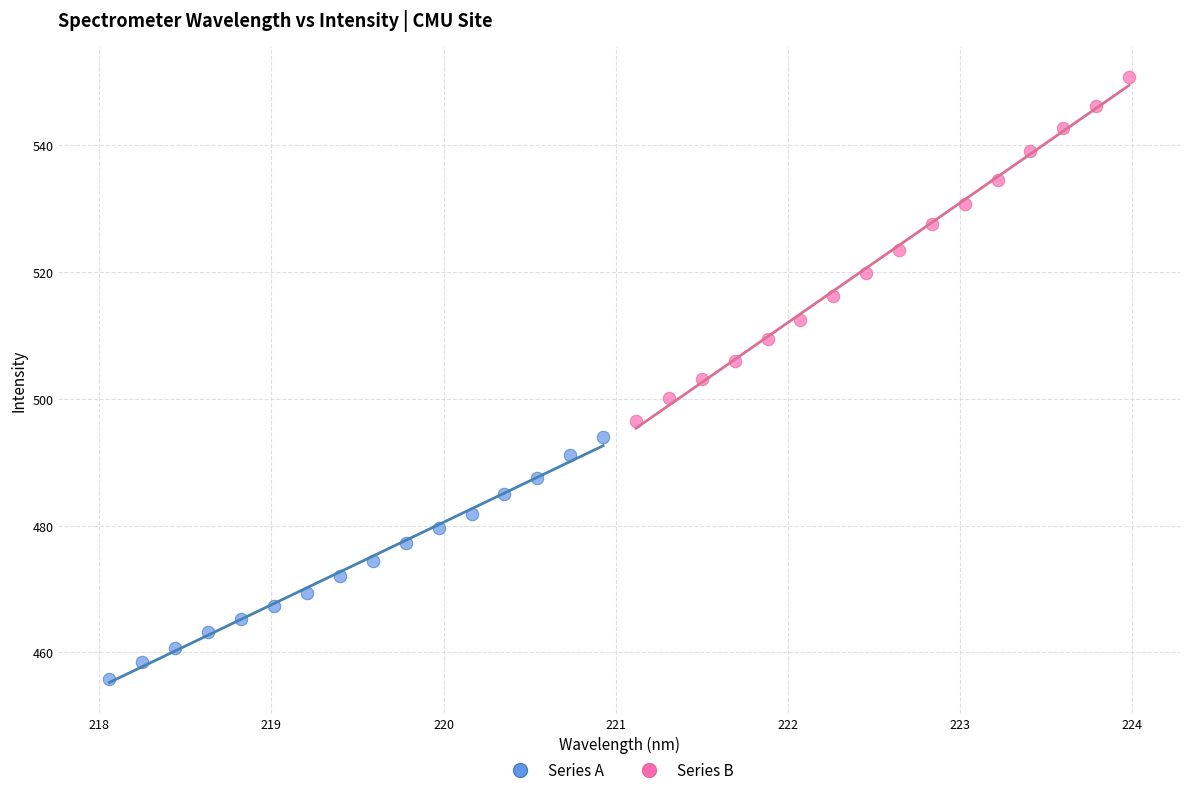

What are all the series names shown in the legend?

Series A, Series B